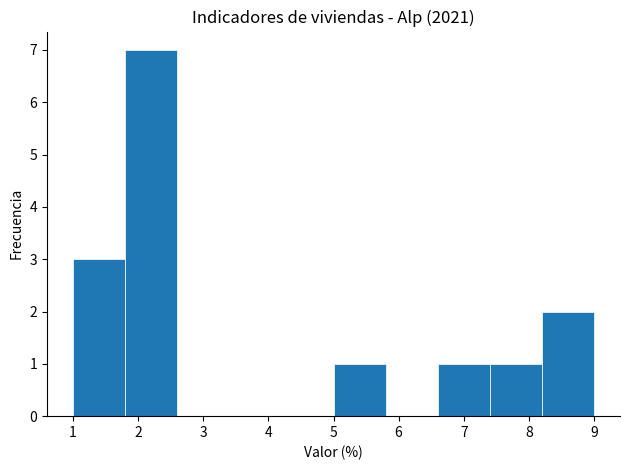

Over which range of the x-axis is the bar tallest?

1.8 to 2.6